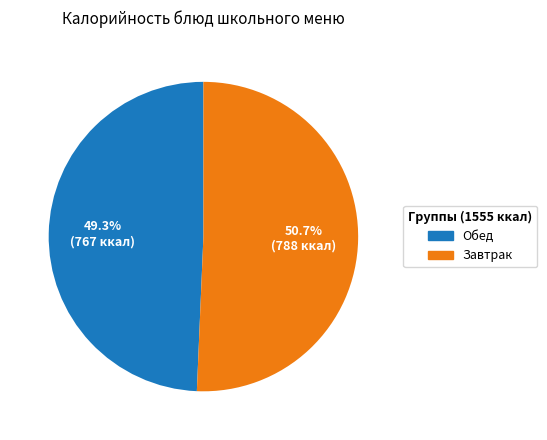

Which category has the smallest portion of the pie?

Обед